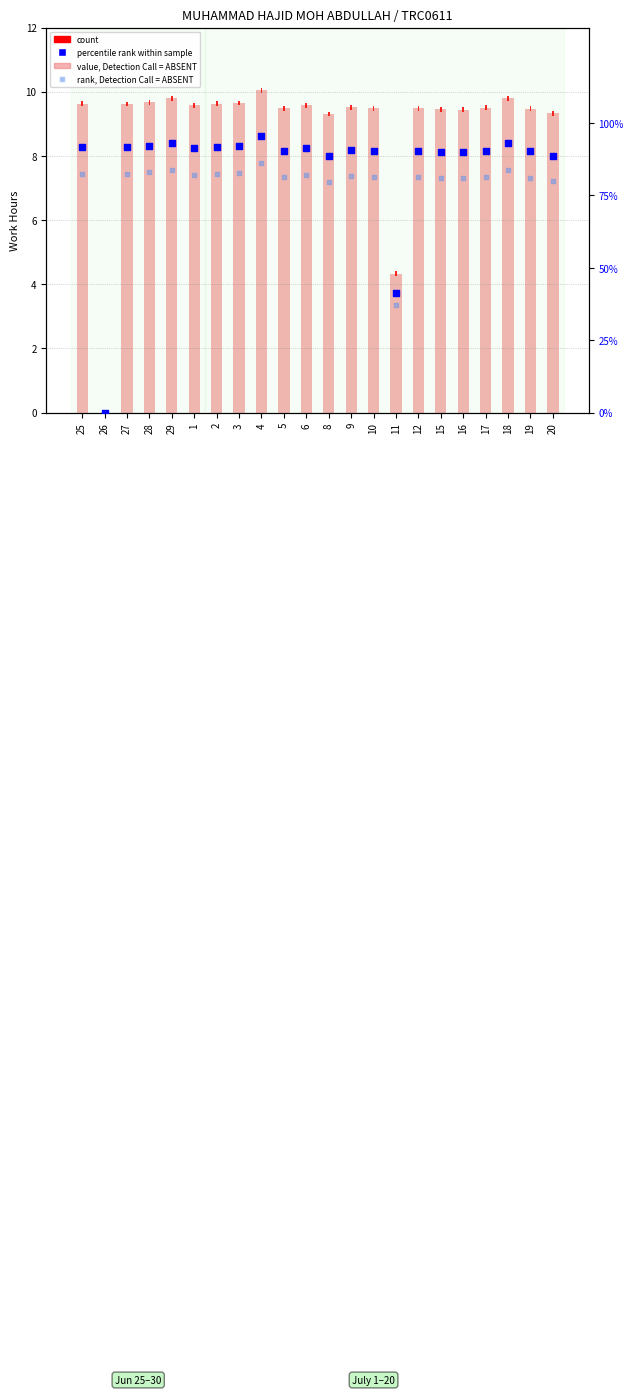

Which series has the largest total across all categories?

percentile rank within sample